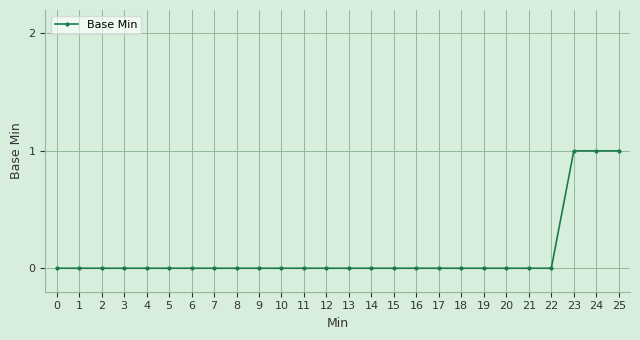

True or false: the data shows -1 at 18.

False